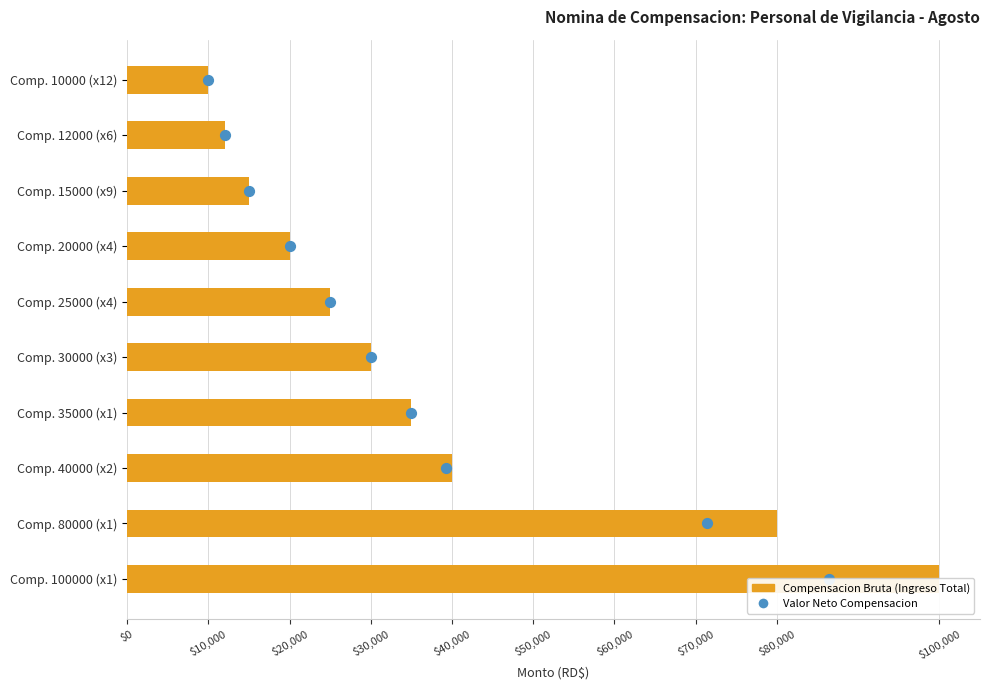

Which series contains the highest Y value?

Compensacion Bruta